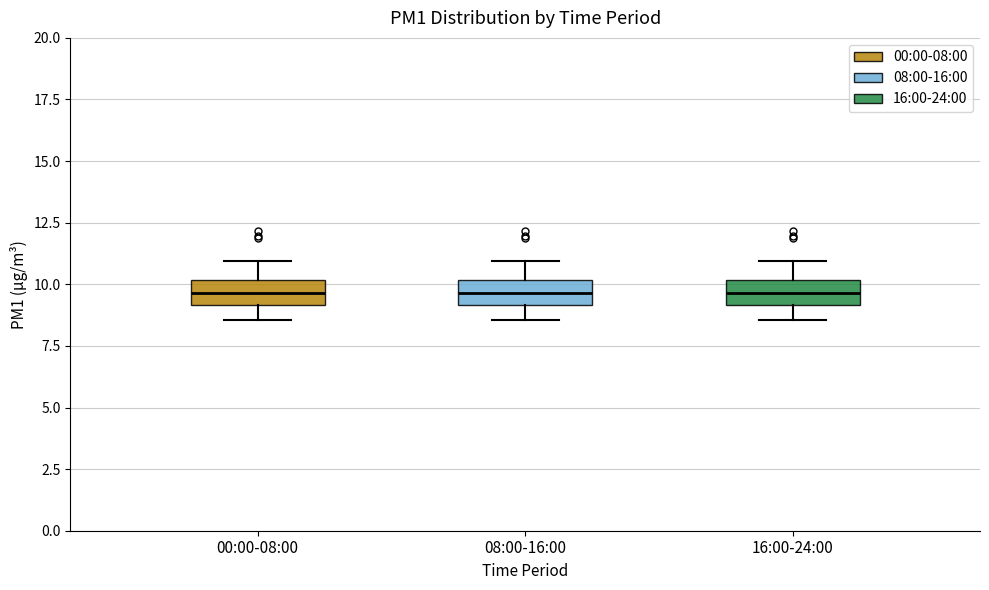

Reading left to right, read every box against the y-axis: the position of its median line, the range the box covers, and the ends of its whiskers. The values are not printed on the chart, so give them approximately, as read against the axis.

00:00-08:00: median 9.5, box 9.0 to 10.0, whiskers 8.5 to 11.0
08:00-16:00: median 9.5, box 9.0 to 10.0, whiskers 8.5 to 11.0
16:00-24:00: median 9.5, box 9.0 to 10.0, whiskers 8.5 to 11.0